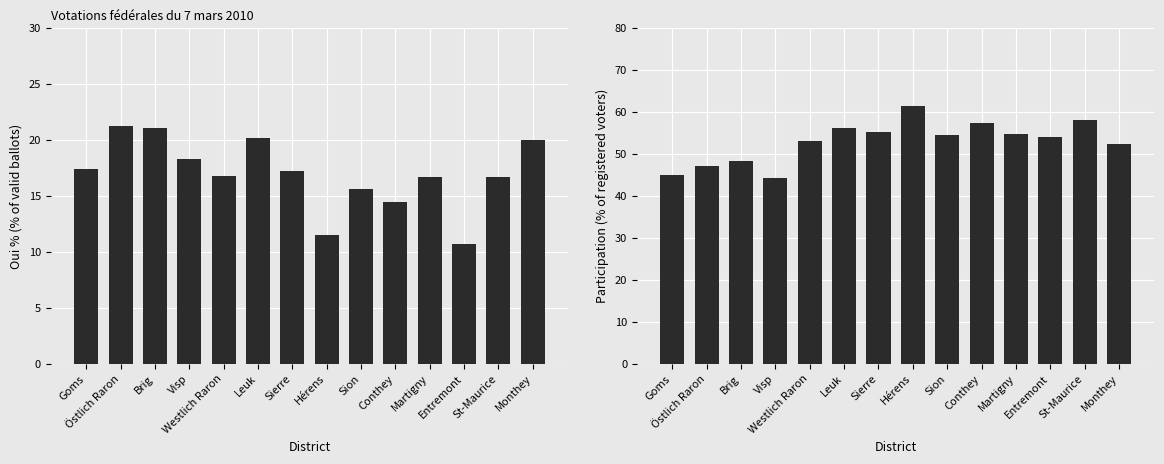

What is the smallest value displayed?

10.7